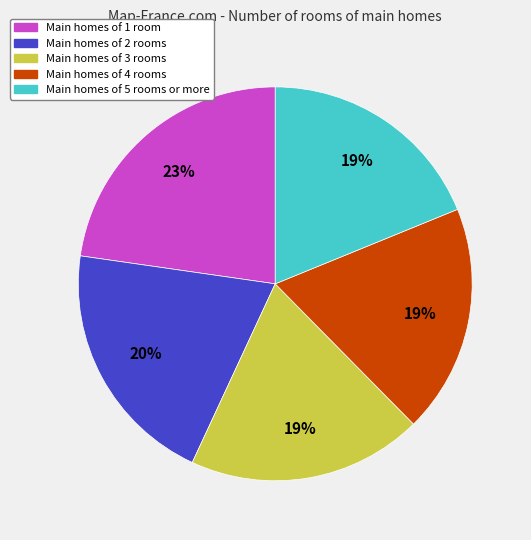

To the nearest percent, what is the average slice percentage?

20%